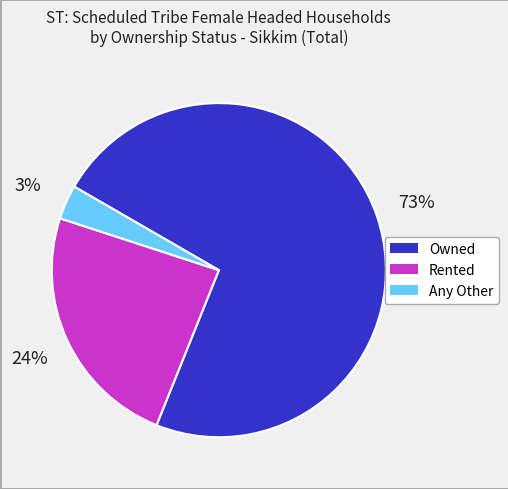

True or false: Owned accounts for 65% of the total.

False